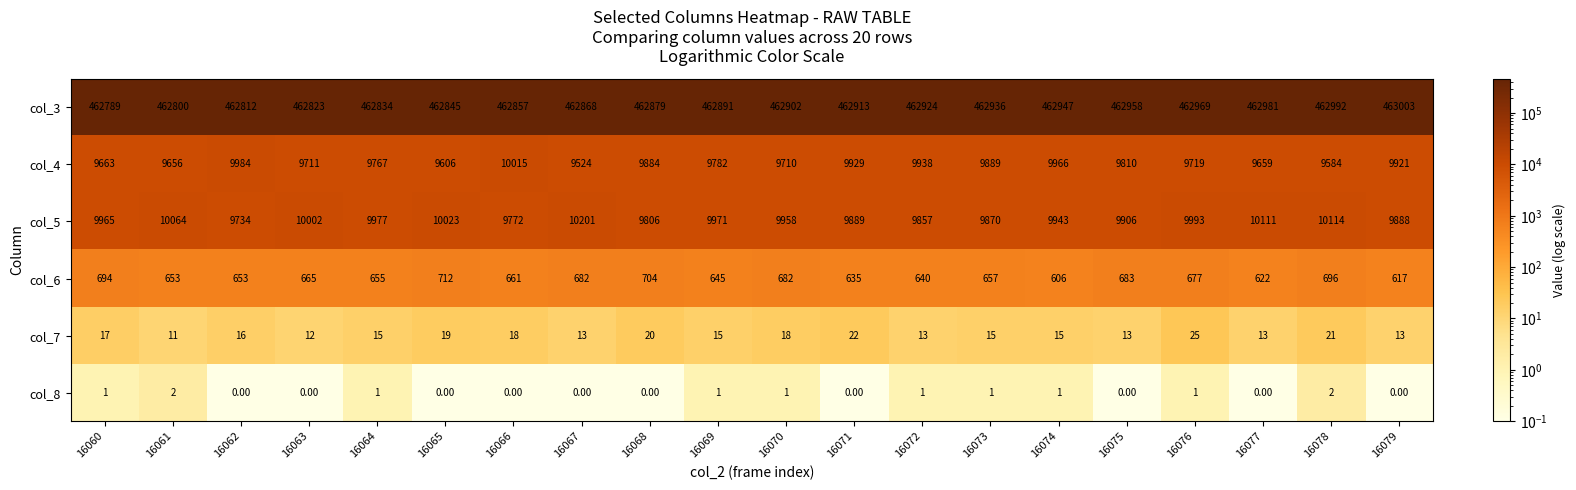

What is the difference between the maximum and minimum values in the col_3 series?

214